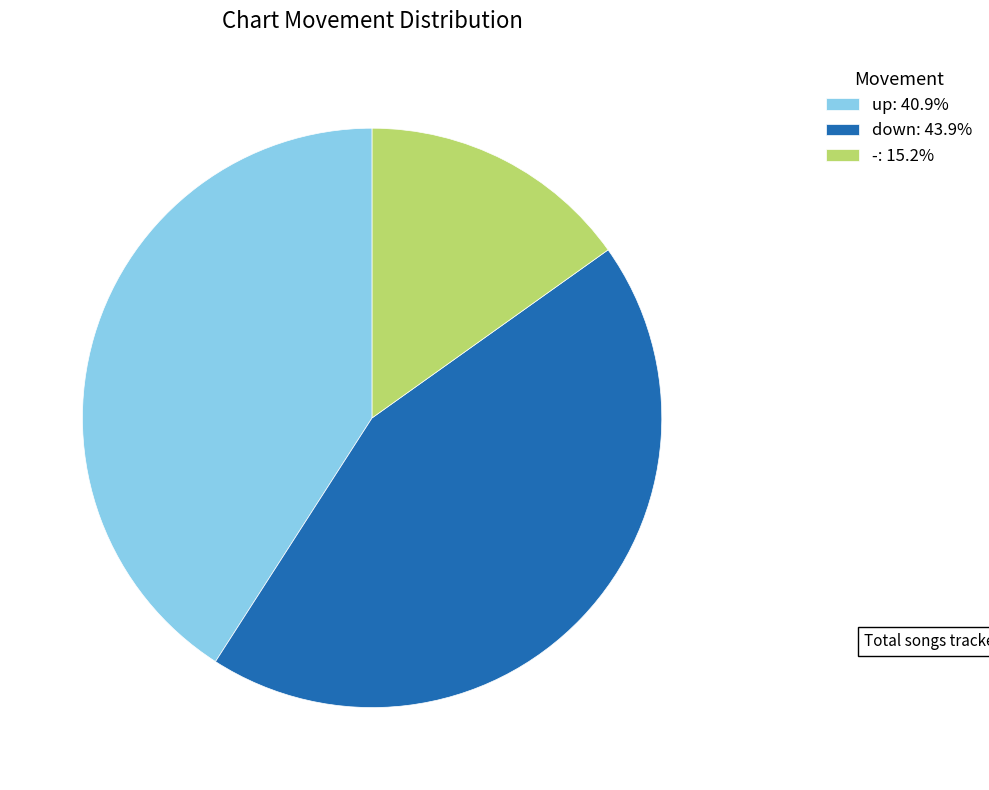

Which slice is the largest?

down